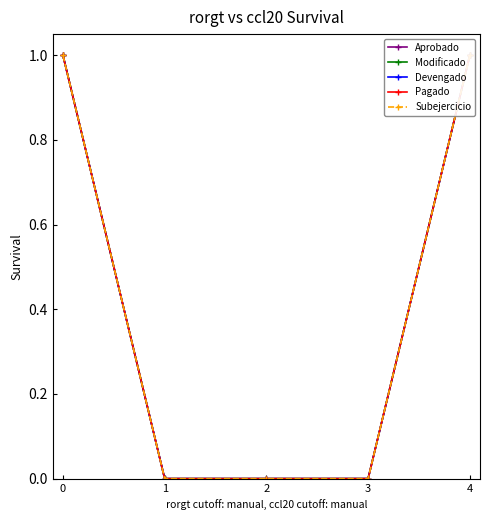

What is the sum of the Pagado values at 4 and 3?

1.0